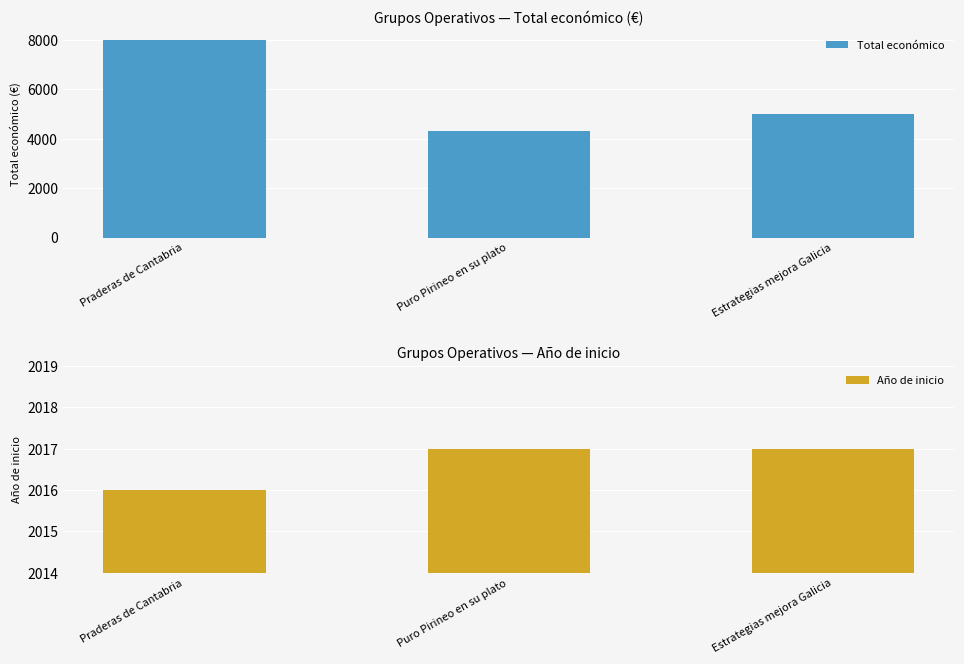

What is the greatest value displayed?

7980